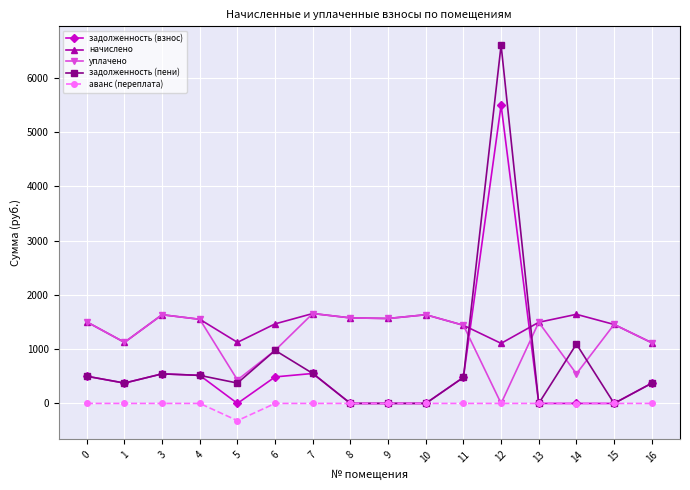

Does the chart display data point markers on the line(s)?

Yes